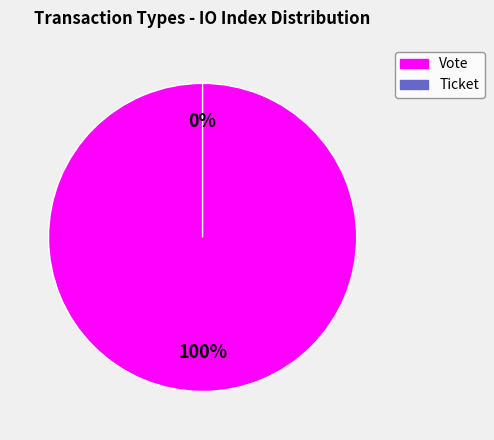

Which slice is the largest?

Vote